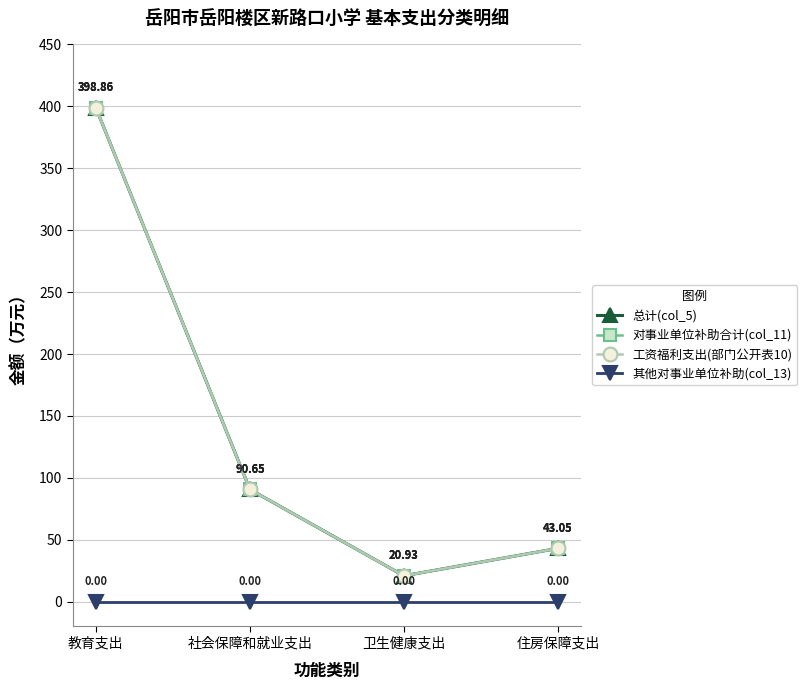

True or false: 其他对事业单位补助(col_13) and 总计(col_5) intersect in this chart.

False